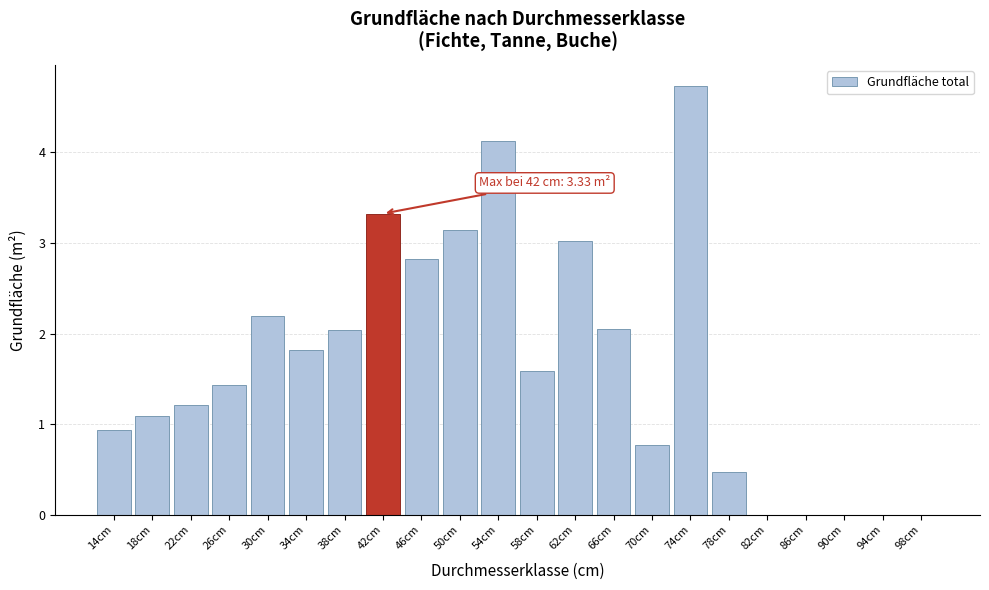

What is the sum of all values?

36.8